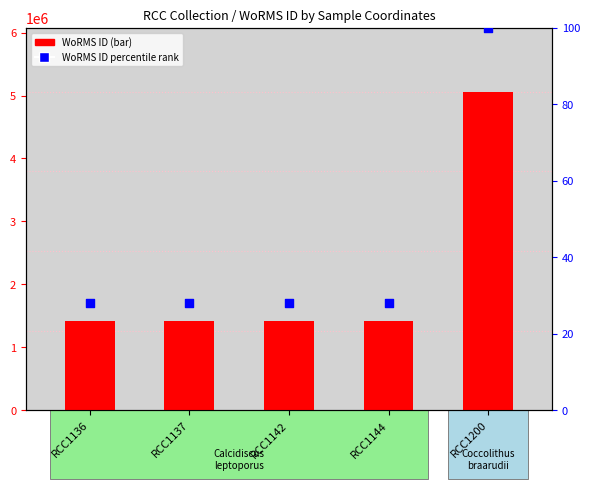

Which series reaches the minimum Y coordinate?

WoRMS ID percentile rank